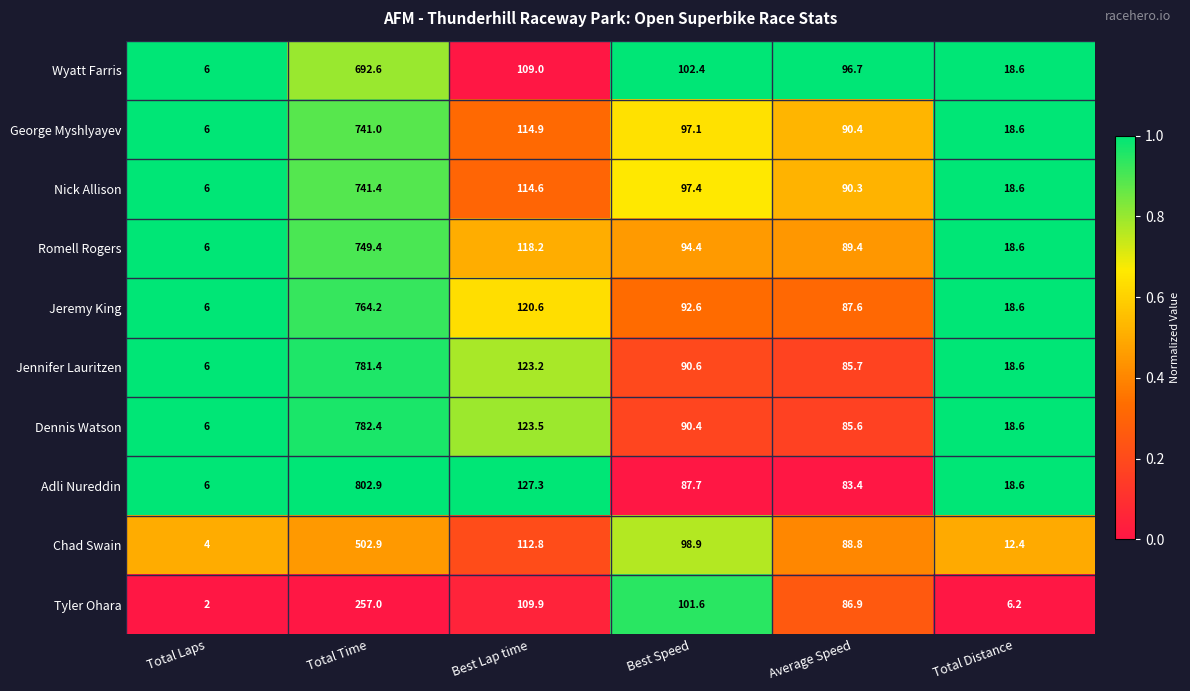

Is it true that Nick Allison equals 1047.2 at Total Time?

False